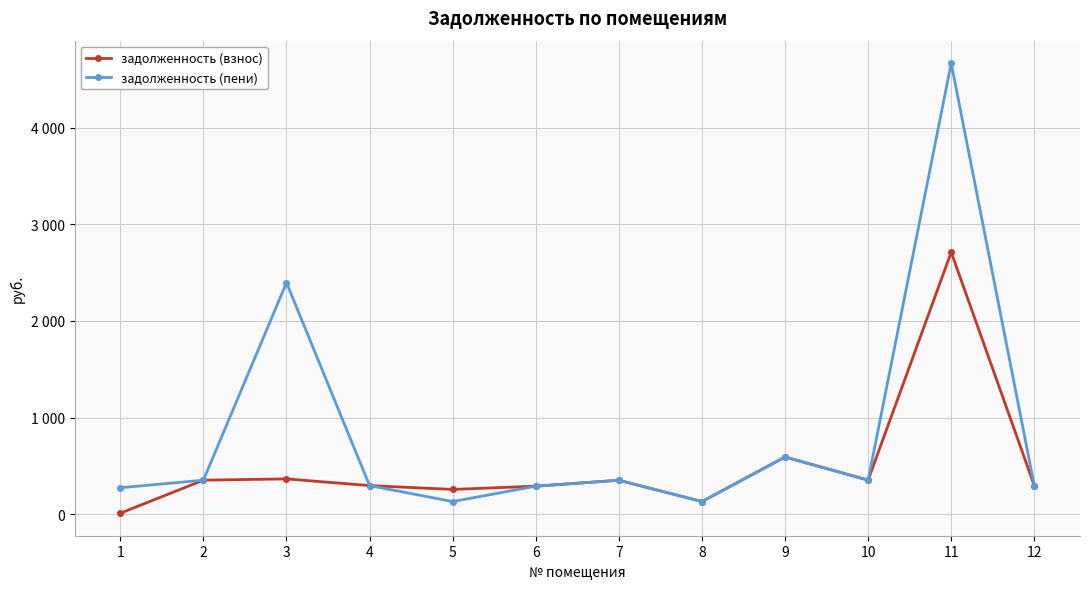

Which series has the largest total across all categories?

задолженность (пени)